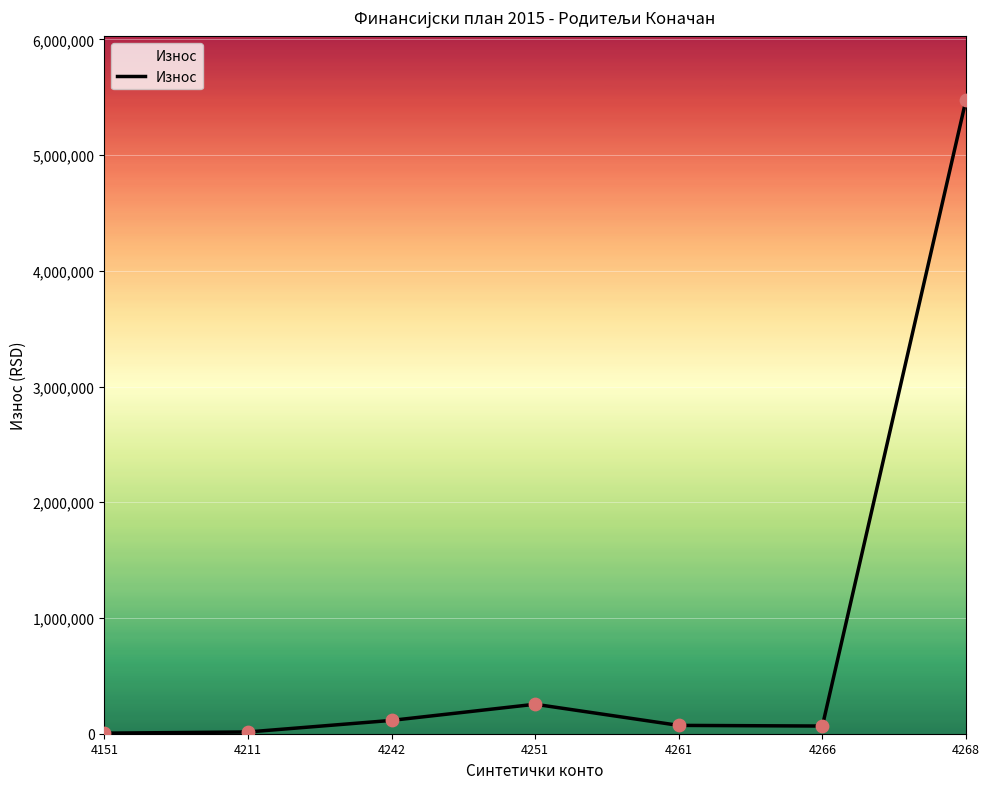

Which has a higher value, 4261 or 4268?

4268